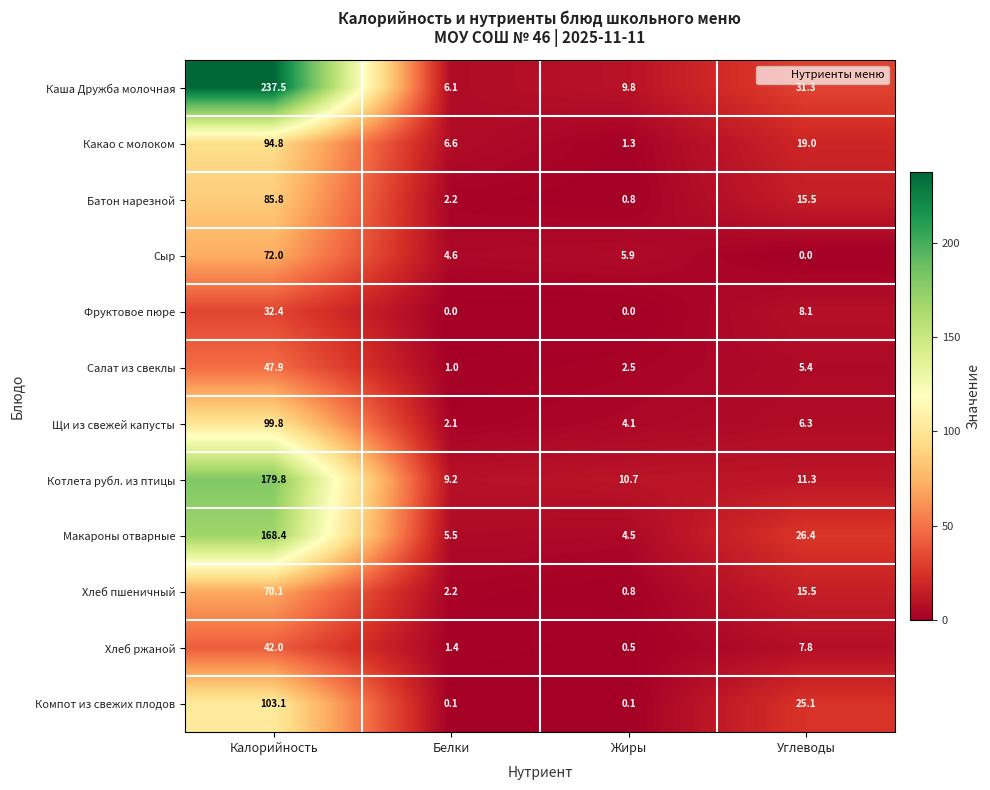

True or false: Фруктовое пюре has a value of 32.4 at Калорийность.

True